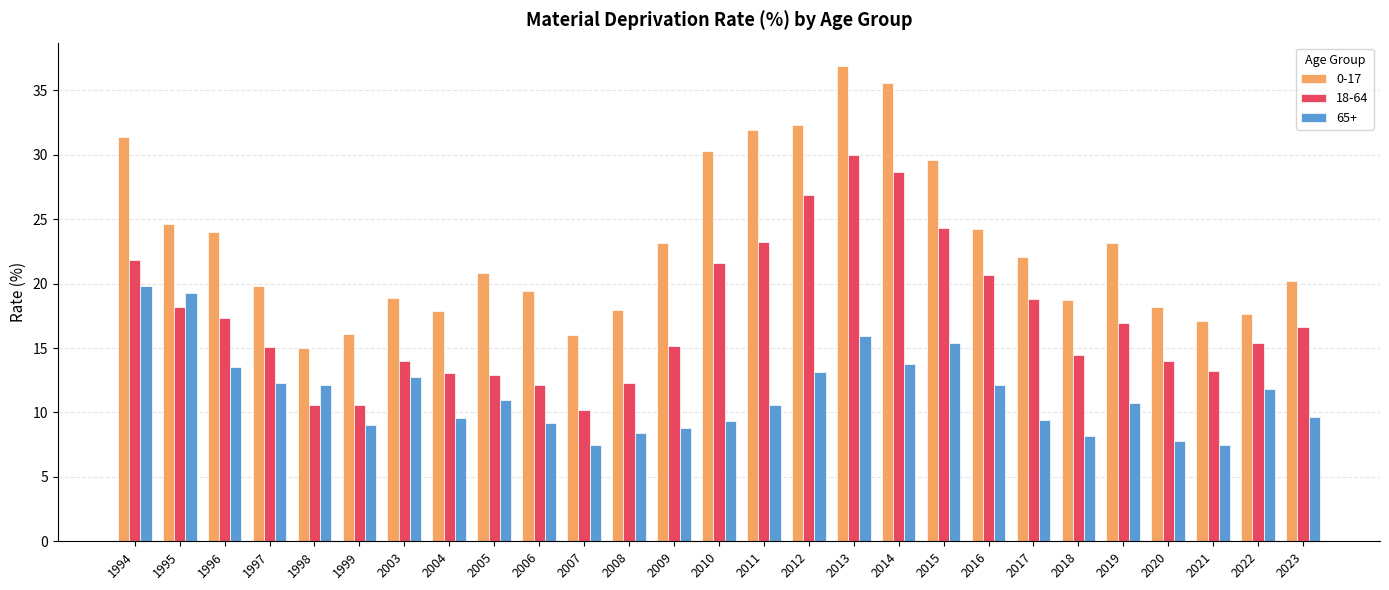

True or false: 0-17 has a value of 19.8 at 1997.

True